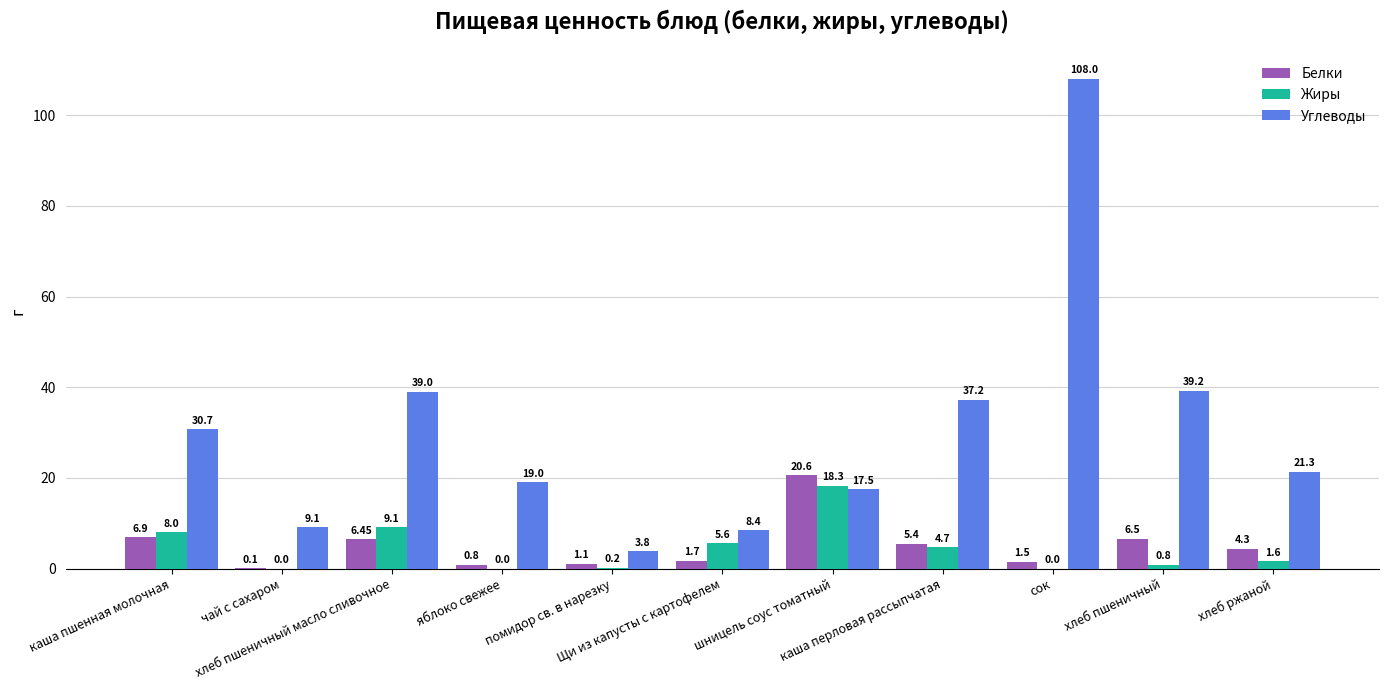

How many values in the Жиры series exceed 1?

6